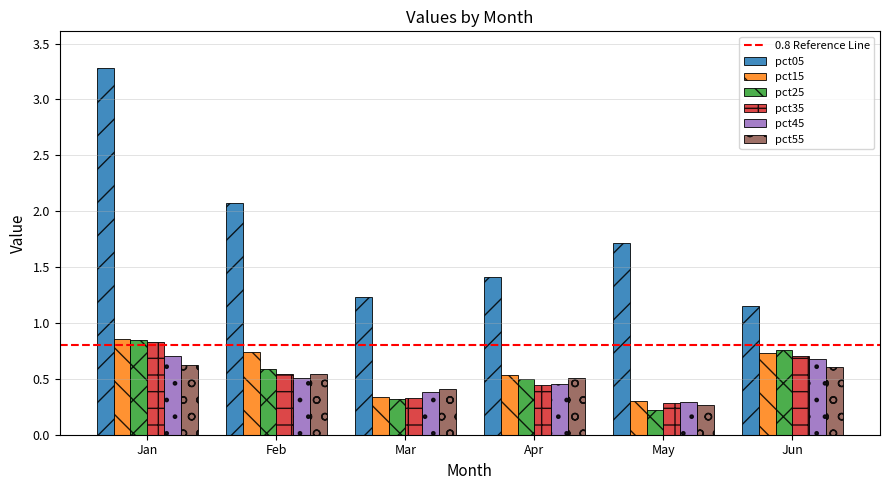

Which series has the largest total across all categories?

pct05